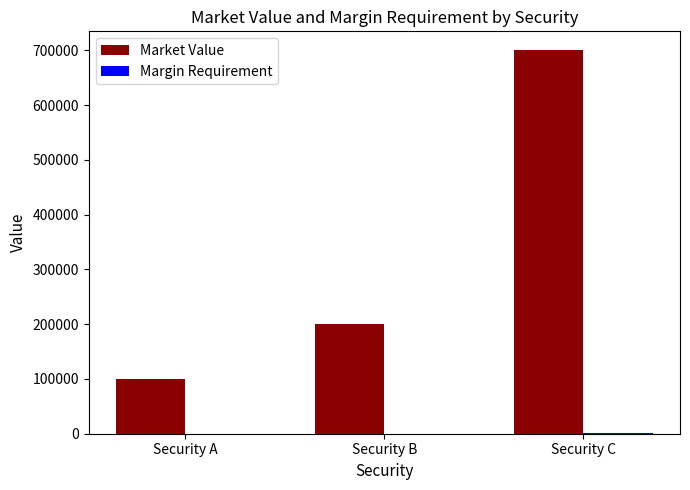

Is it true that Market Value equals 288175 at Security B?

False